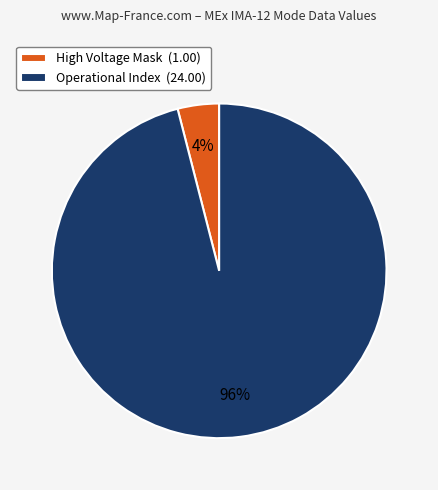

Rank the categories by value from lowest to highest.

High Voltage Mask (1.00), Operational Index (24.00)